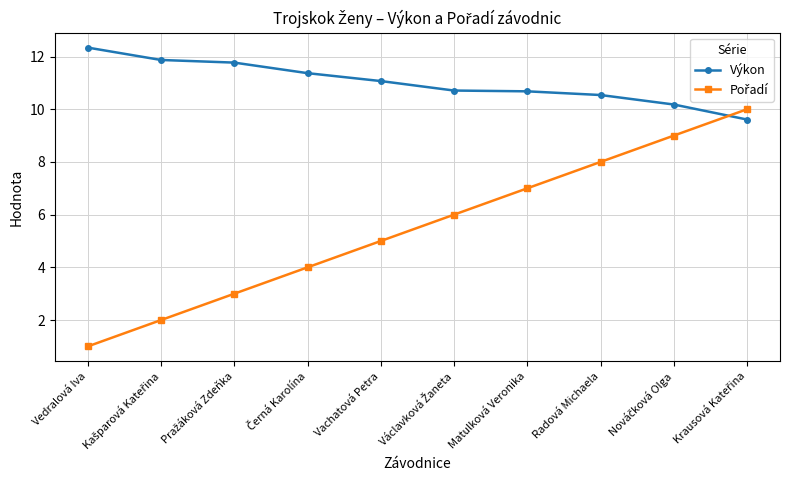

What is the difference between the highest and lowest values at Matulková Veronika?

3.7